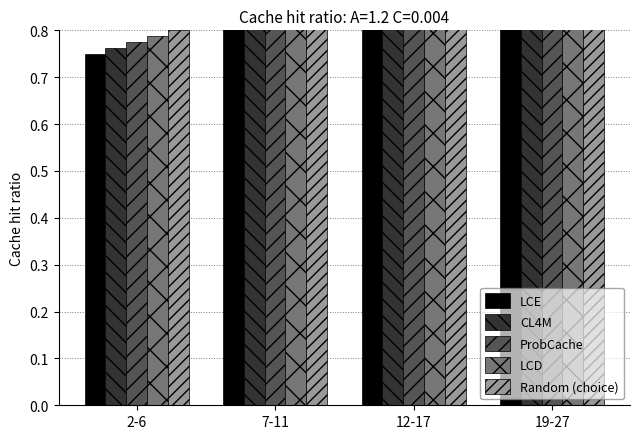

True or false: LCD has a value of 0.9 at 19-27.

True